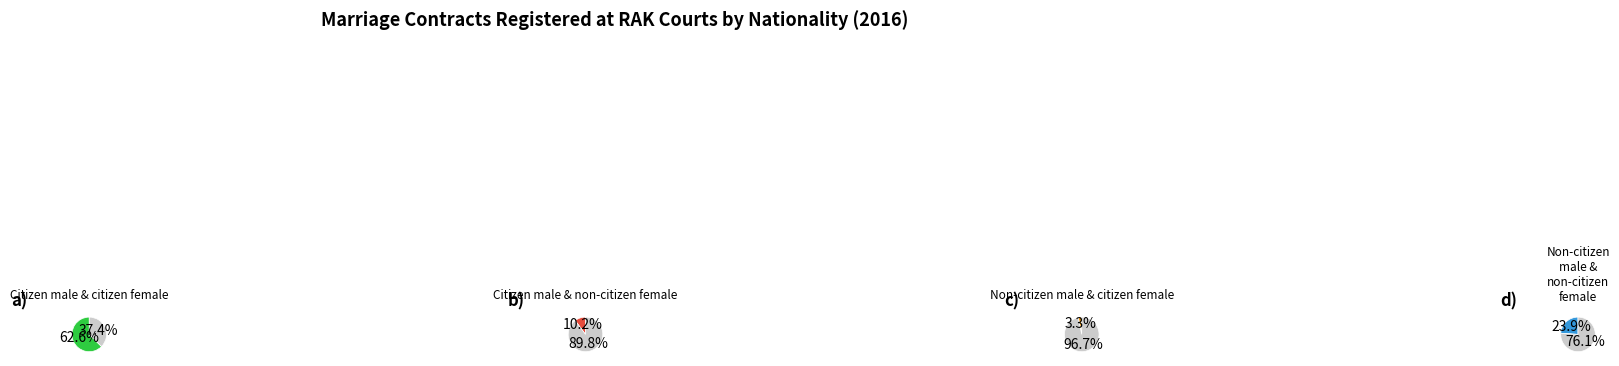

Which slice represents more than half of the pie?

Citizen male & citizen female